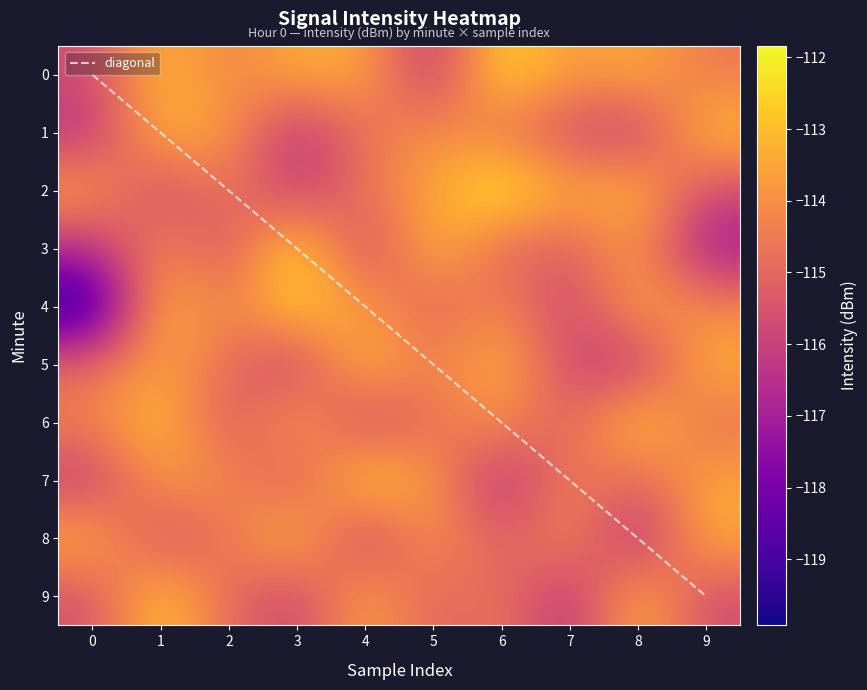

Where is 7 nearest to the value -114?

2